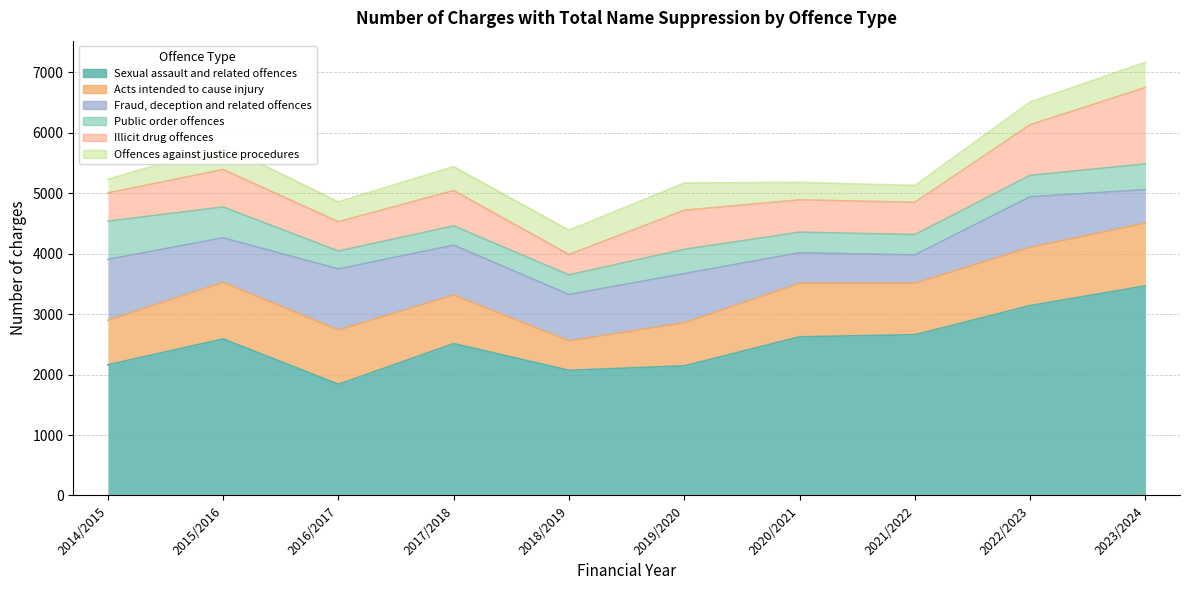

At which category is the sum across all series the highest?

2023/2024